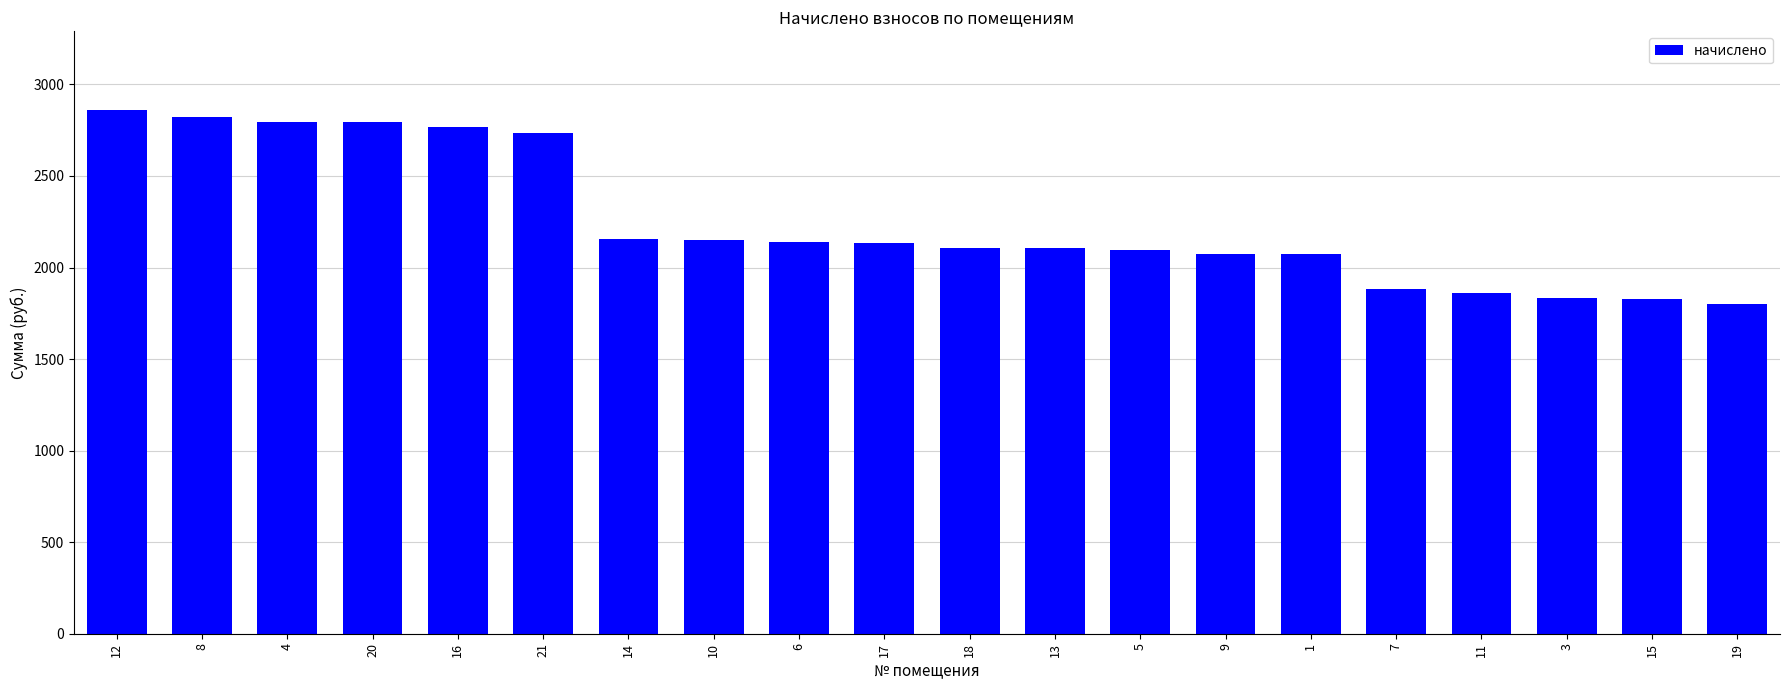

The value at 9 is 556.6. True or false?

False